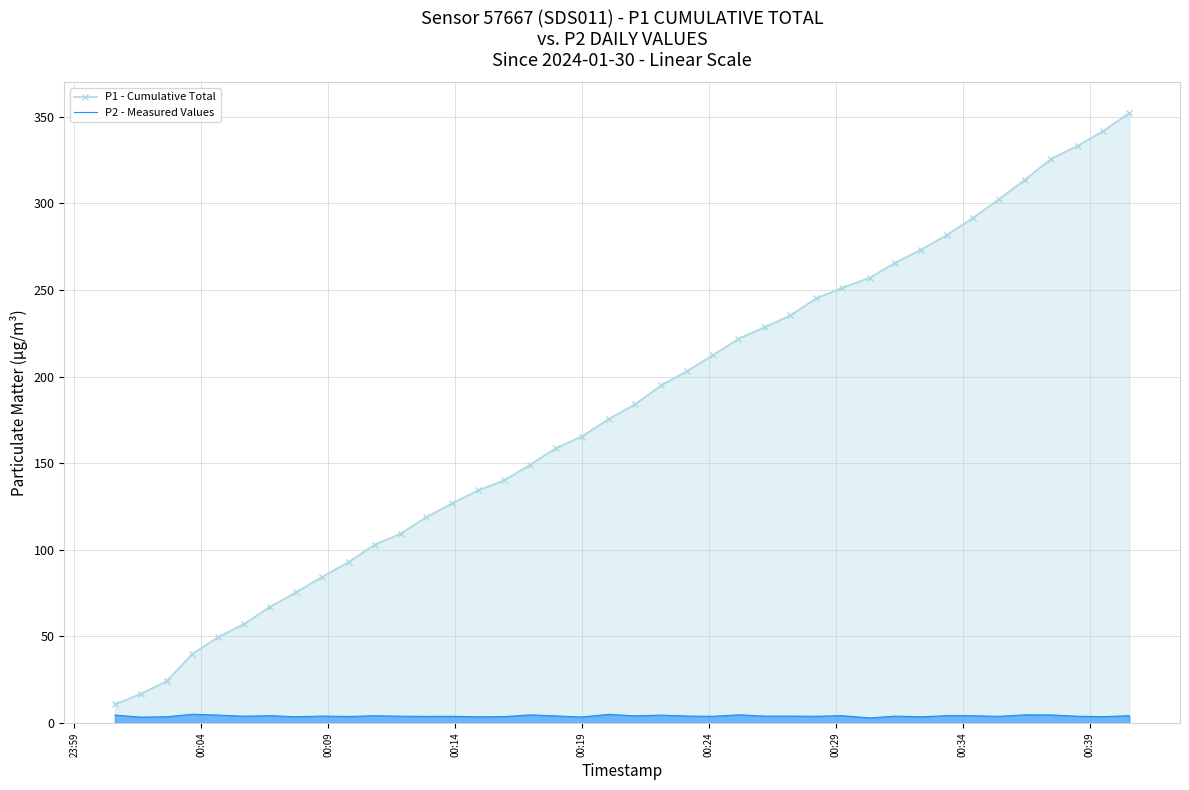

What are all the series names shown in the legend?

P1 - Cumulative Total, P2 - Measured Values